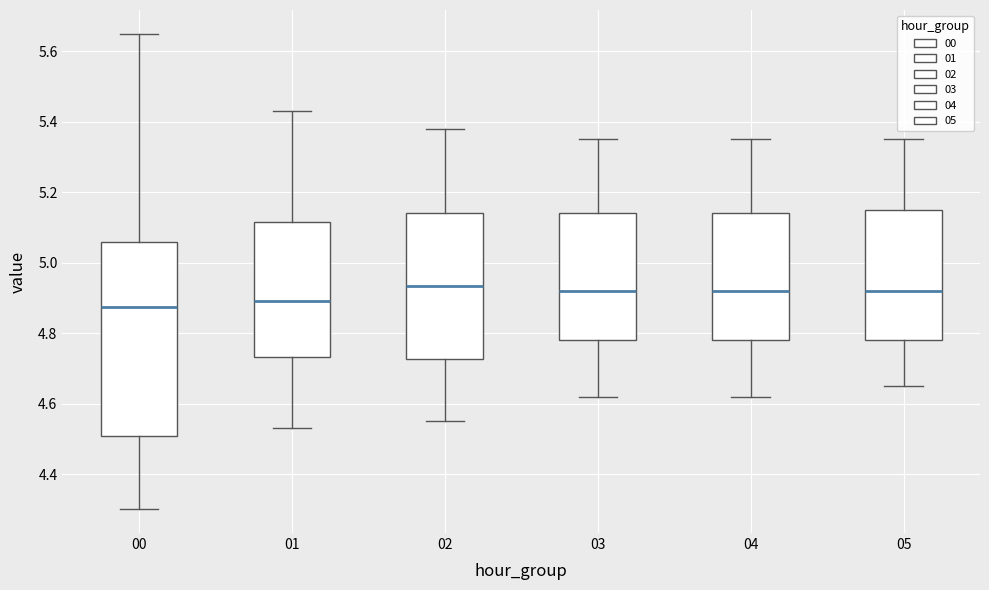

Reading left to right, transcribe this box plot: for each box, give where its median line is, the range the box spans, and where its two whiskers end, as read against the y-axis. The values are not printed on the chart, so give them approximately, as read against the axis.

00: median 4.88, box 4.50 to 5.06, whiskers 4.30 to 5.66
01: median 4.90, box 4.74 to 5.12, whiskers 4.54 to 5.44
02: median 4.94, box 4.72 to 5.14, whiskers 4.56 to 5.38
03: median 4.92, box 4.78 to 5.14, whiskers 4.62 to 5.36
04: median 4.92, box 4.78 to 5.14, whiskers 4.62 to 5.36
05: median 4.92, box 4.78 to 5.16, whiskers 4.66 to 5.36